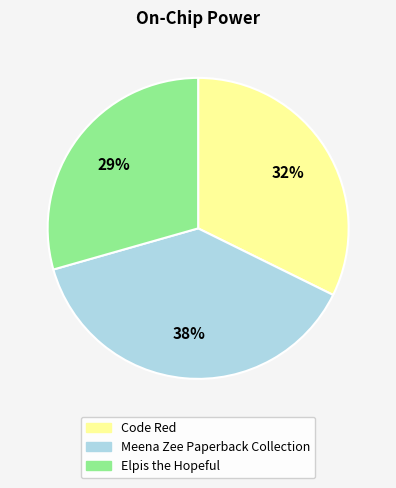

To the nearest percent, what portion does Meena Zee Paperback Collection represent?

38%